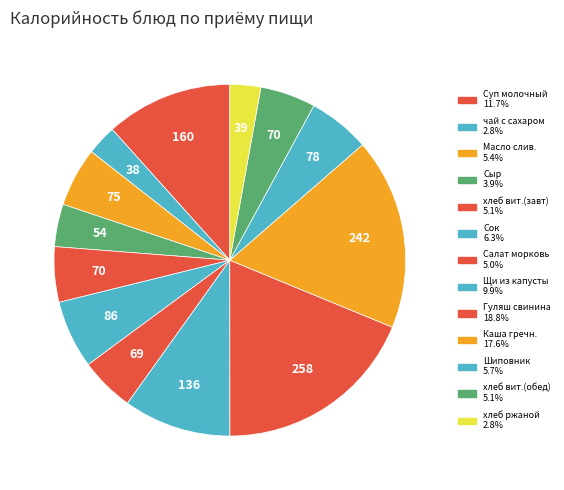

To the nearest percent, what is the average slice percentage?

8%